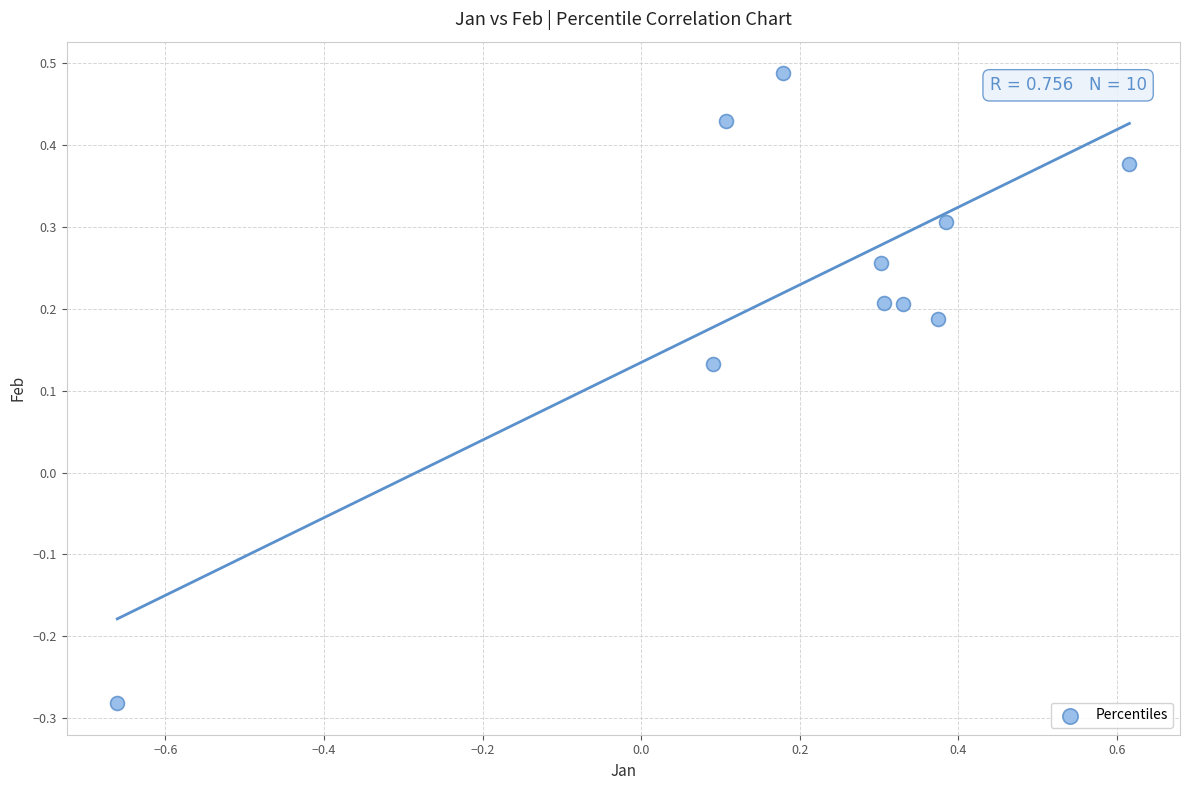

What is the range of X values (max minus min)?

1.3